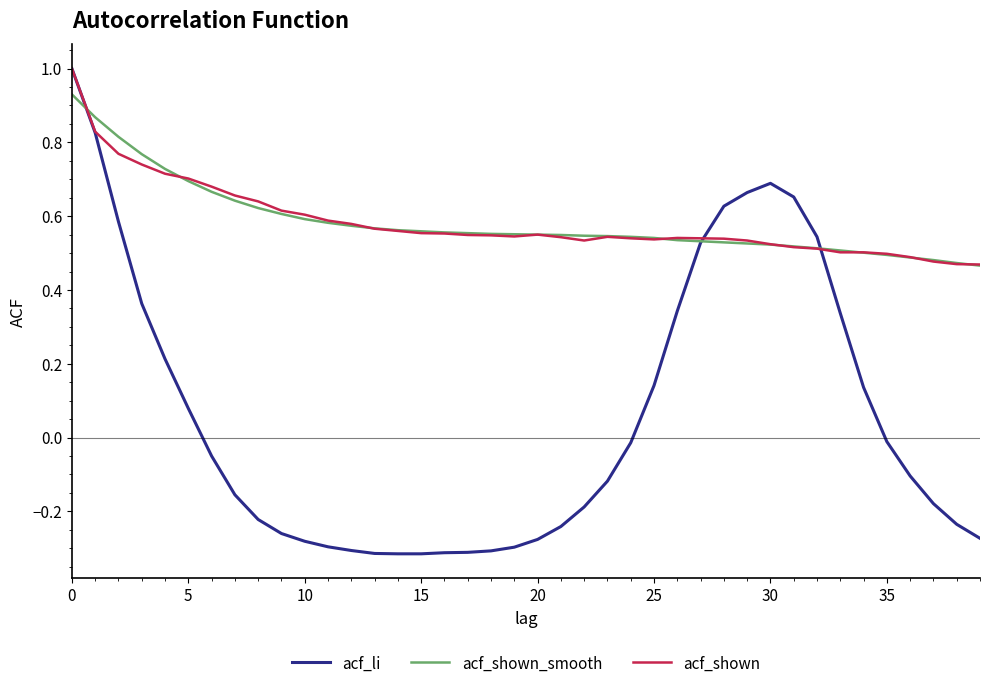

What is the maximum value for acf_shown?

1.0